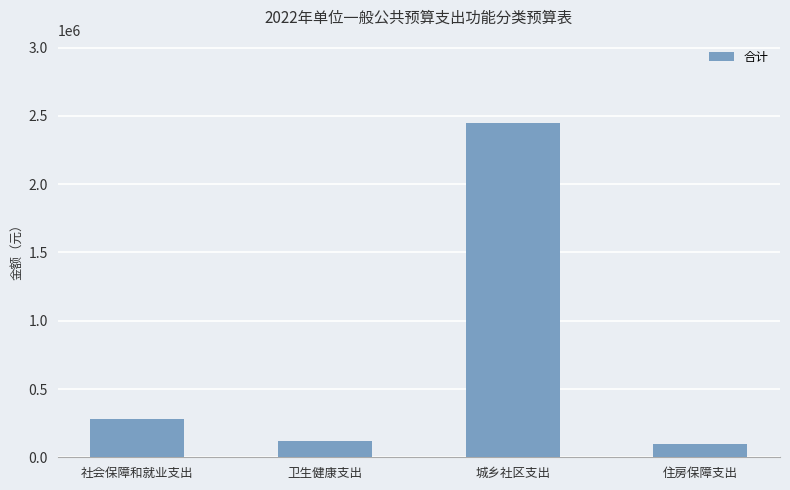

What is the sum of all values?

2940100